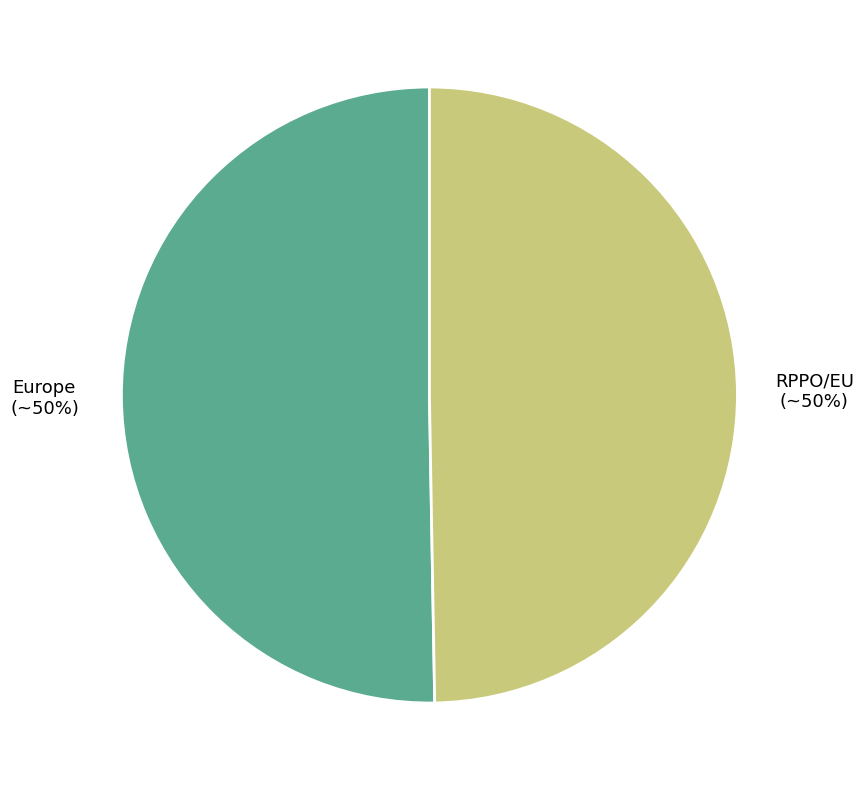

What percentage is the Europe slice, to the nearest percent?

50%